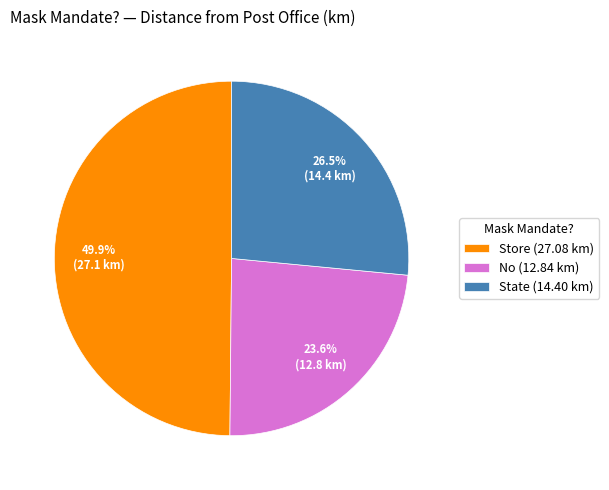

To the nearest percent, what is the difference between the largest and smallest slice percentages?

26%